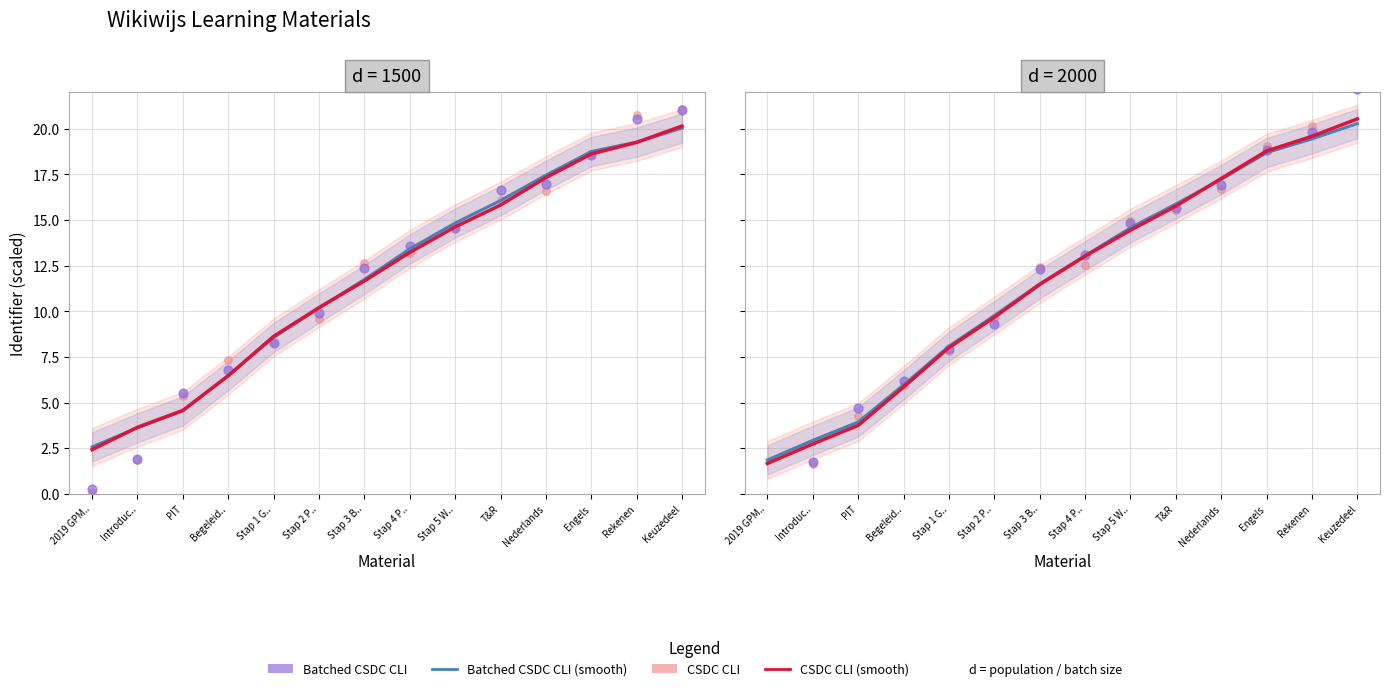

Which series has the widest spread of Y values?

CSDC CLI